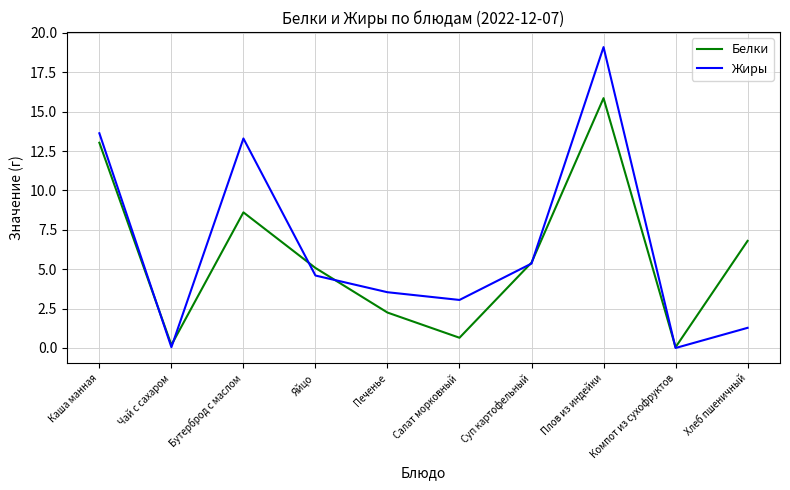

What is the maximum value for Белки?

15.9